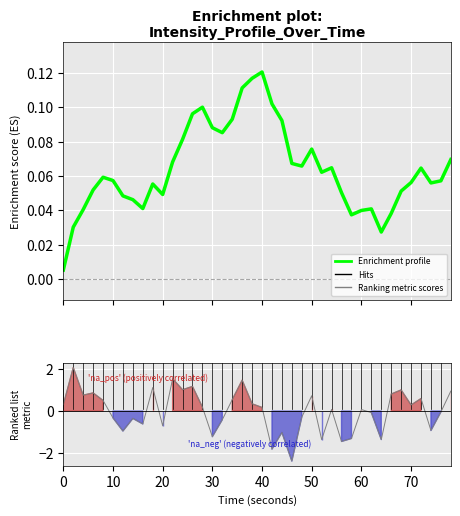

Is it true that Ranking metric scores equals 0.1 at 27?

False